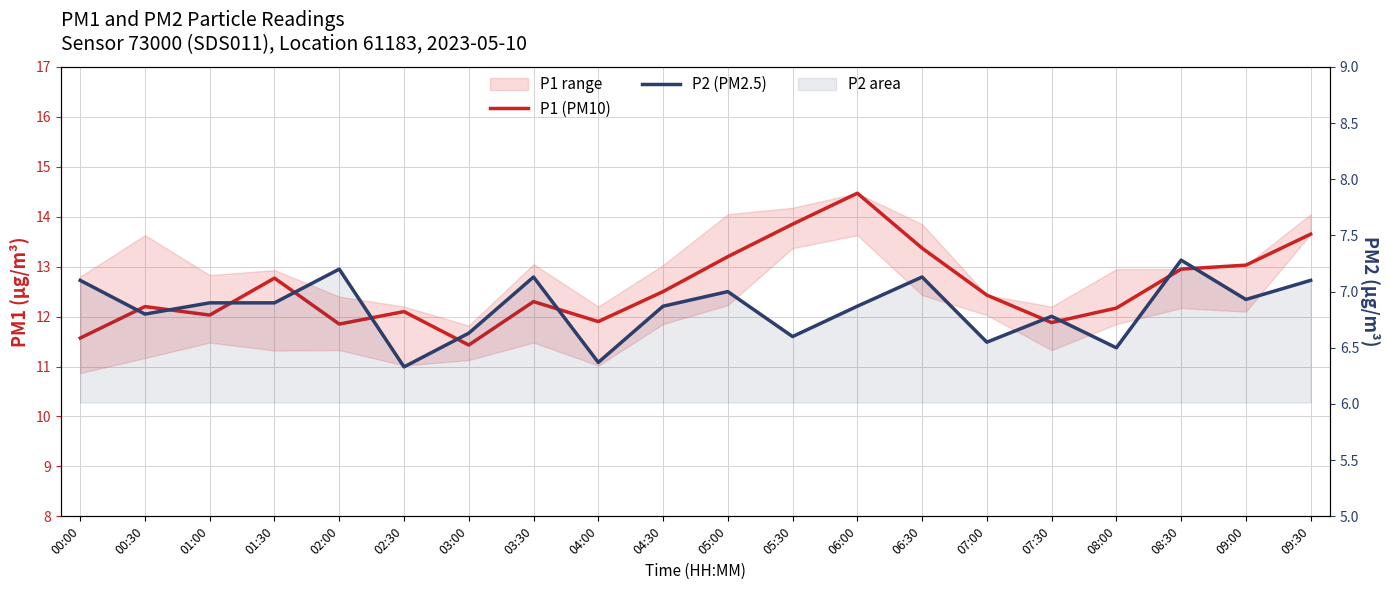

What is the difference between the P1 (PM10) values at 07:30 and 06:00?

2.6